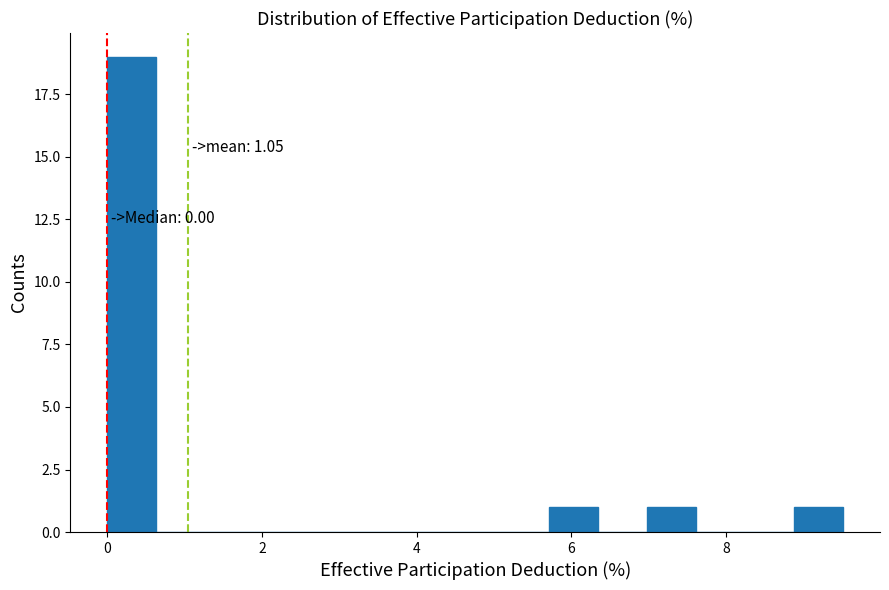

Read against the x-axis, roughly where is the centre of the tallest bar?

0.4